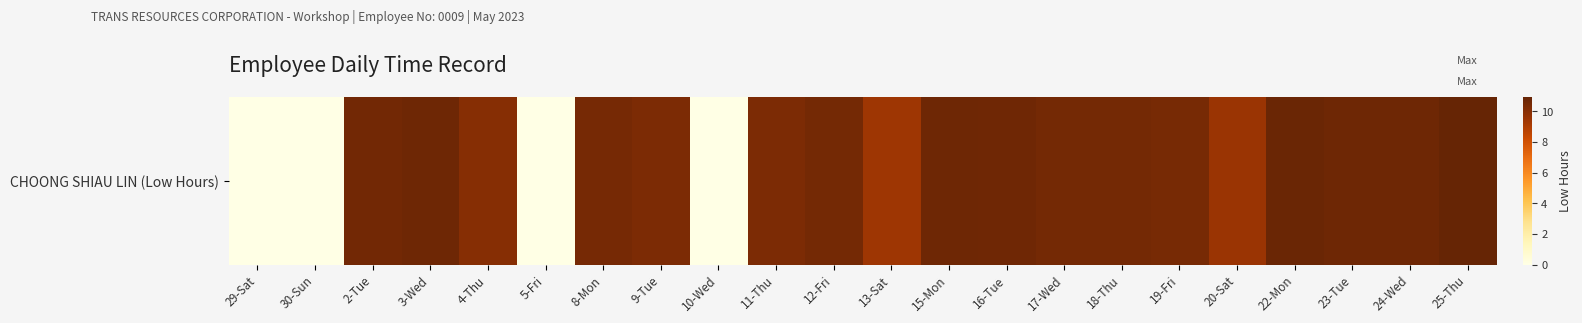

Reading left to right, what are all the values shown in this chart?

29-Sat=0.0	30-Sun=0.0	2-Tue=10.6	3-Wed=10.7	4-Thu=10.1	5-Fri=0.0	8-Mon=10.5	9-Tue=10.3	10-Wed=0.0	11-Thu=10.3	12-Fri=10.5	13-Sat=9.4	15-Mon=10.7	16-Tue=10.6	17-Wed=10.5	18-Thu=10.5	19-Fri=10.4	20-Sat=9.5	22-Mon=10.8	23-Tue=10.7	24-Wed=10.7	25-Thu=10.9